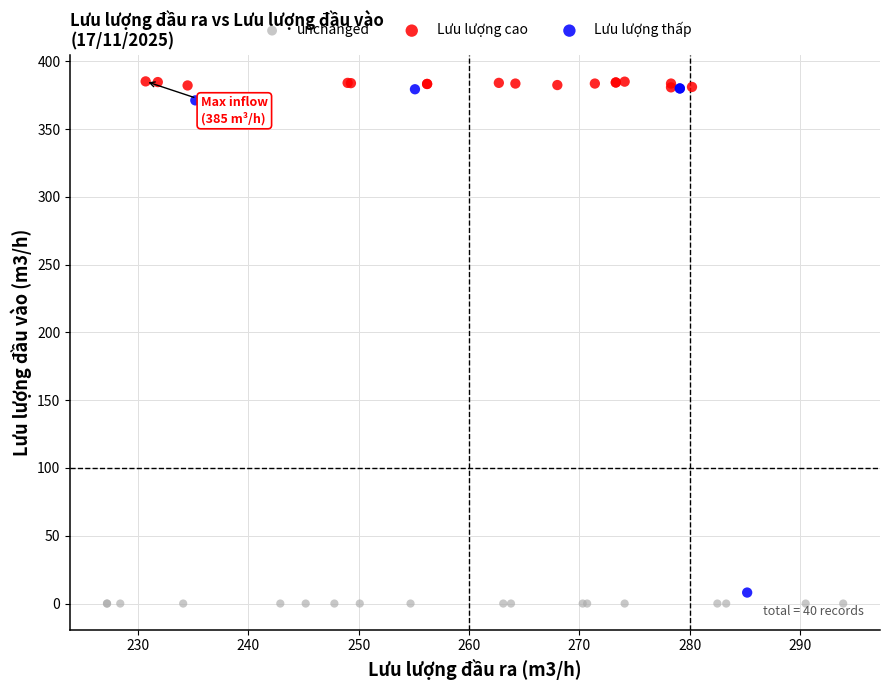

Which series contains the lowest Y value?

unchanged